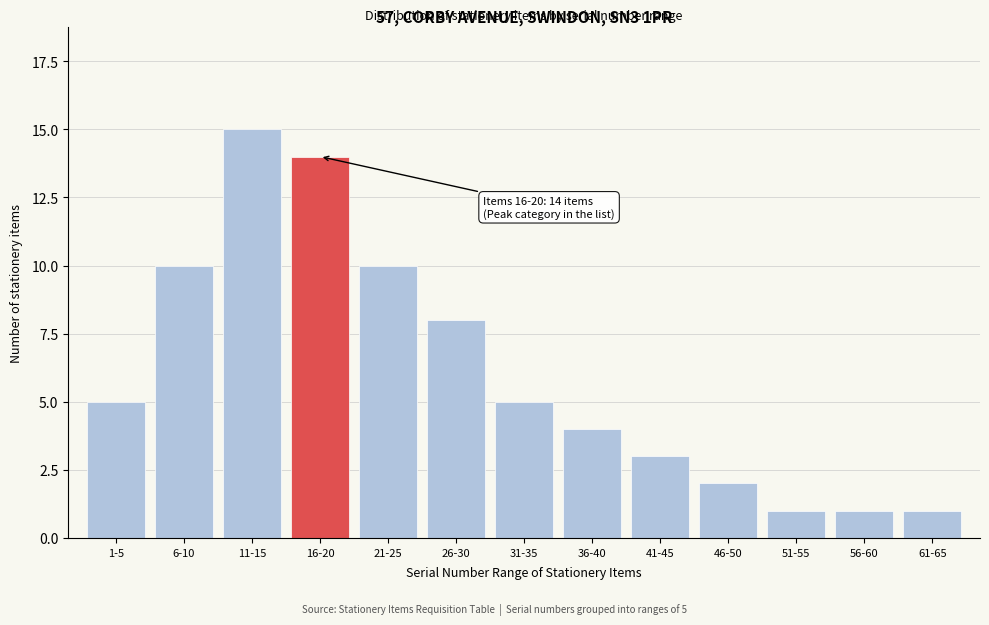

Reading left to right, transcribe all the data shown in this chart.

1-5=5	6-10=10	11-15=15	16-20=14	21-25=10	26-30=8	31-35=5	36-40=4	41-45=3	46-50=2	51-55=1	56-60=1	61-65=1